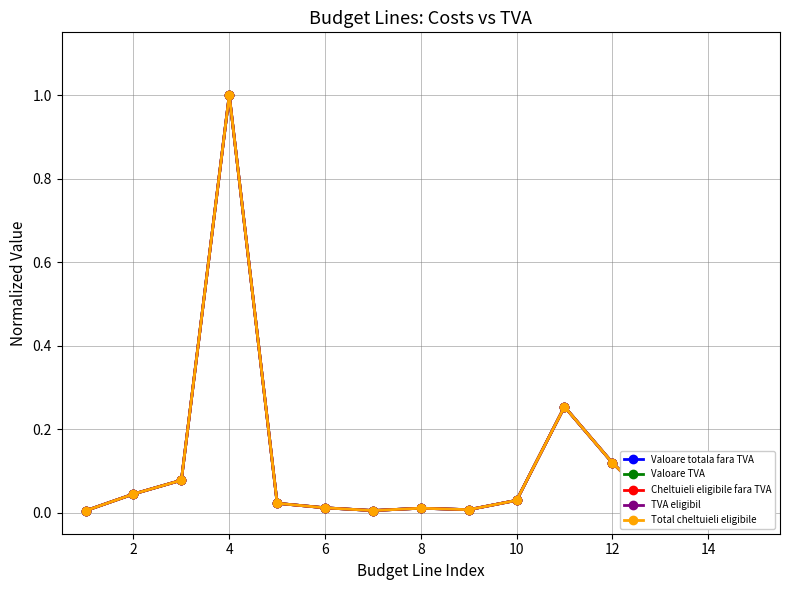

True or false: Cheltuieli eligibile fara TVA has more than 2 interior local peaks.

True